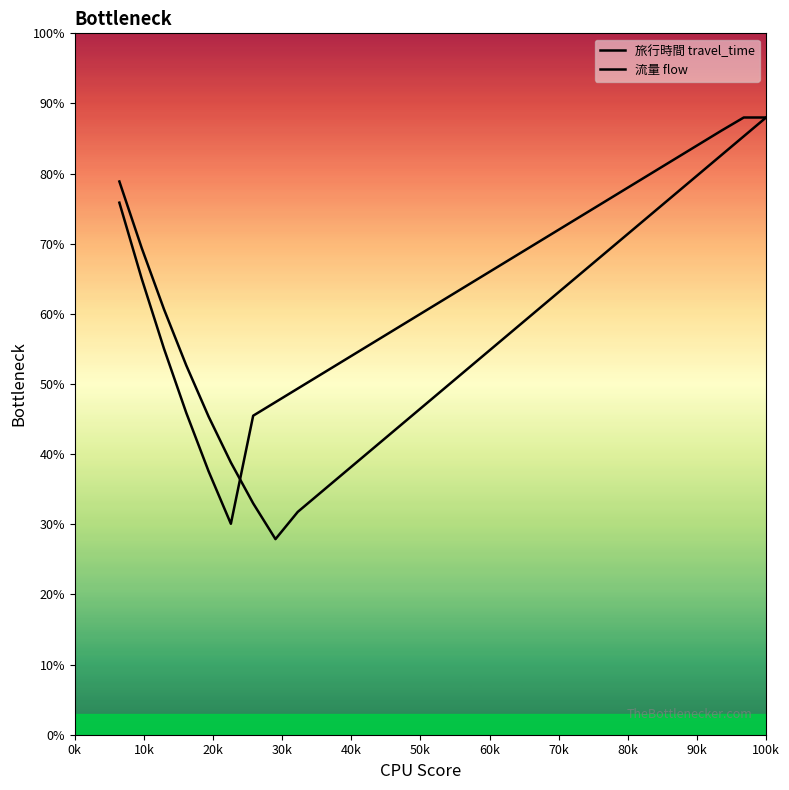

What position from the left is 60k?

7